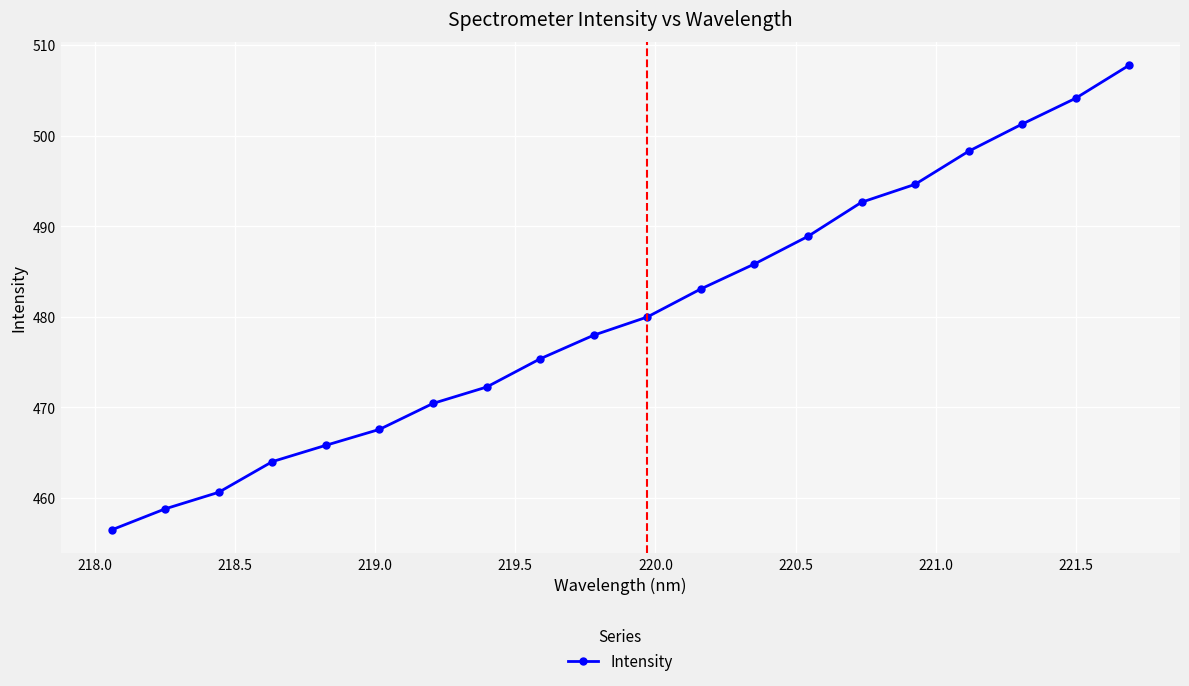

What is the value of the 3rd point from the left?

460.6